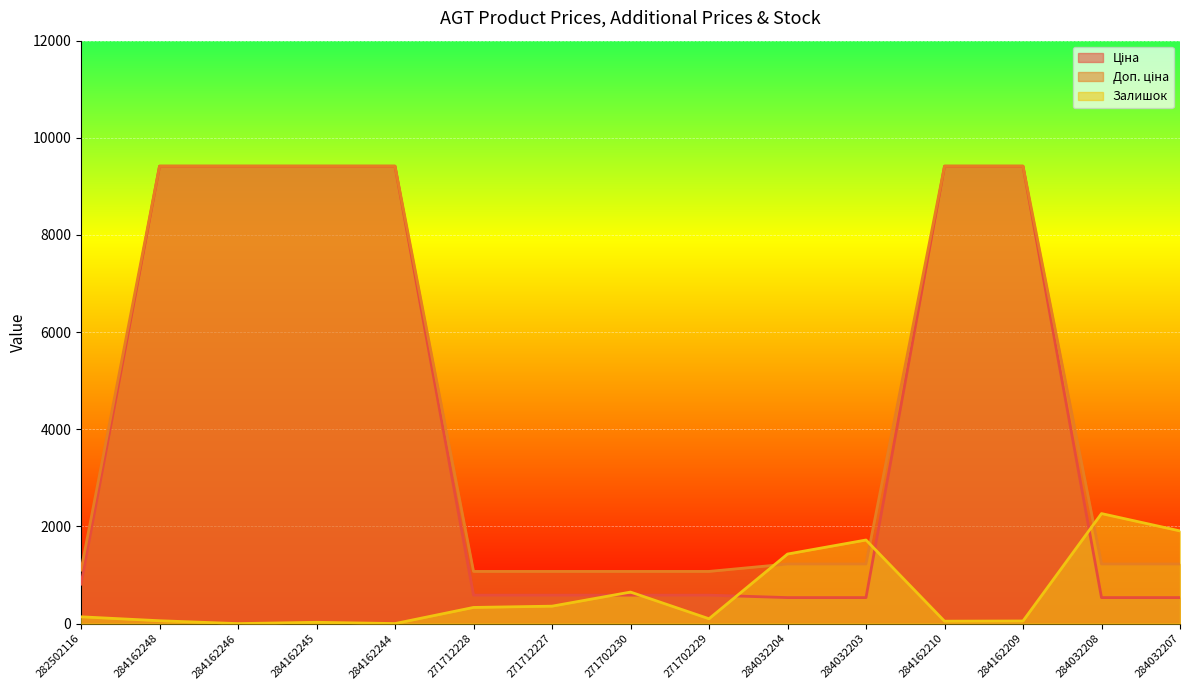

What is the label of the 6th point from the right?

284032204